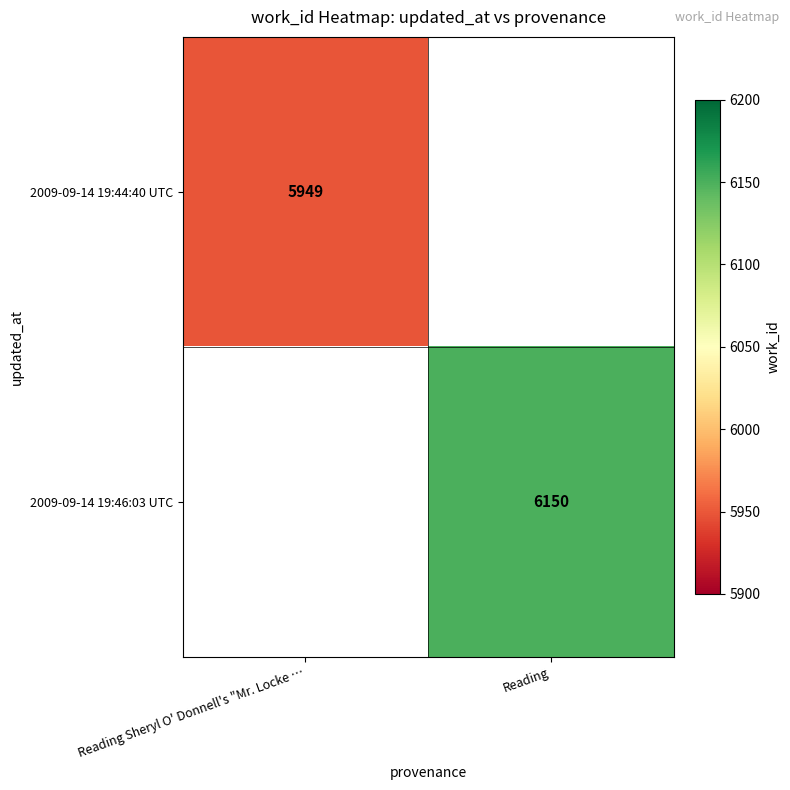

Count the number of data series in this chart.

2